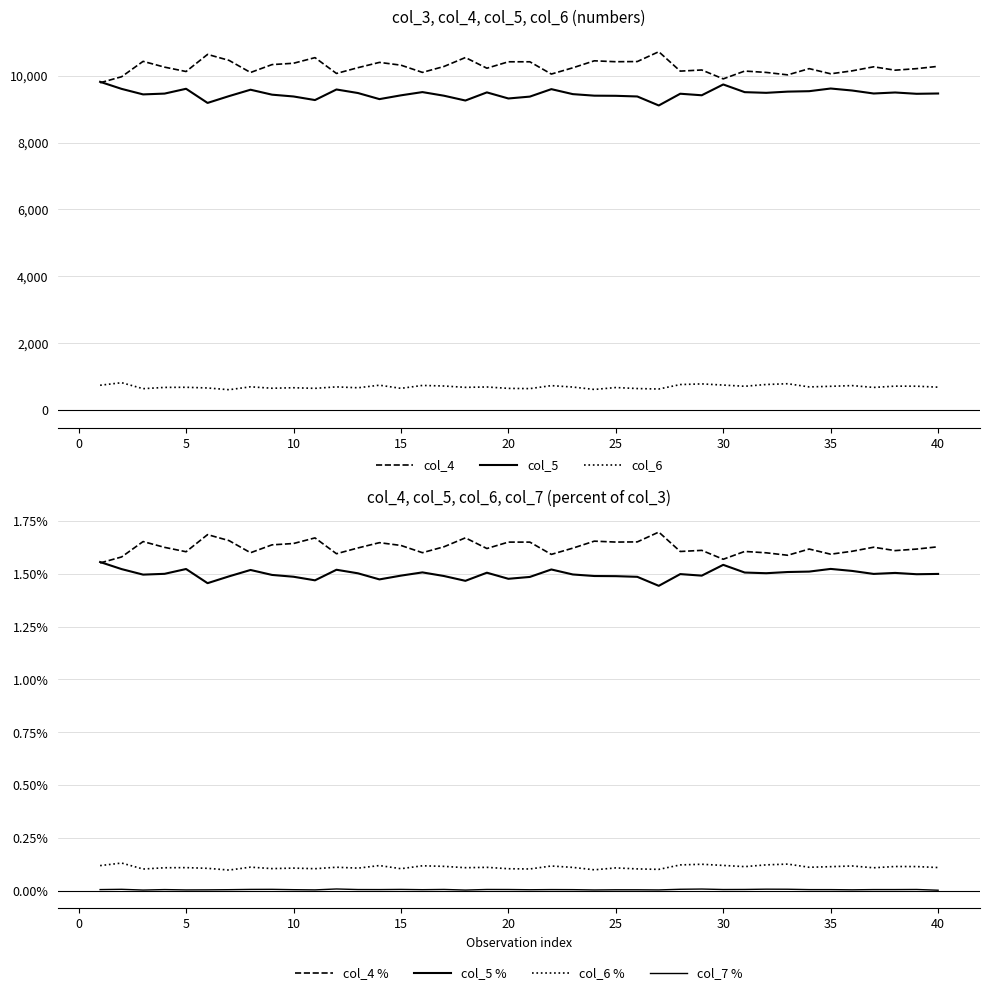

The value of col_5 at 16 is 4017.1. True or false?

False